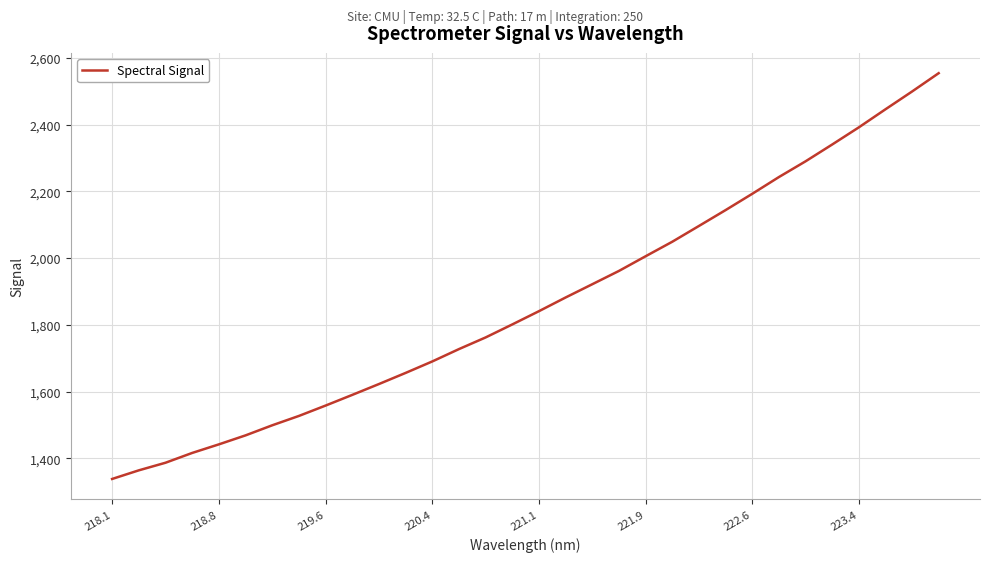

What is the maximum value shown in the chart?

2553.8